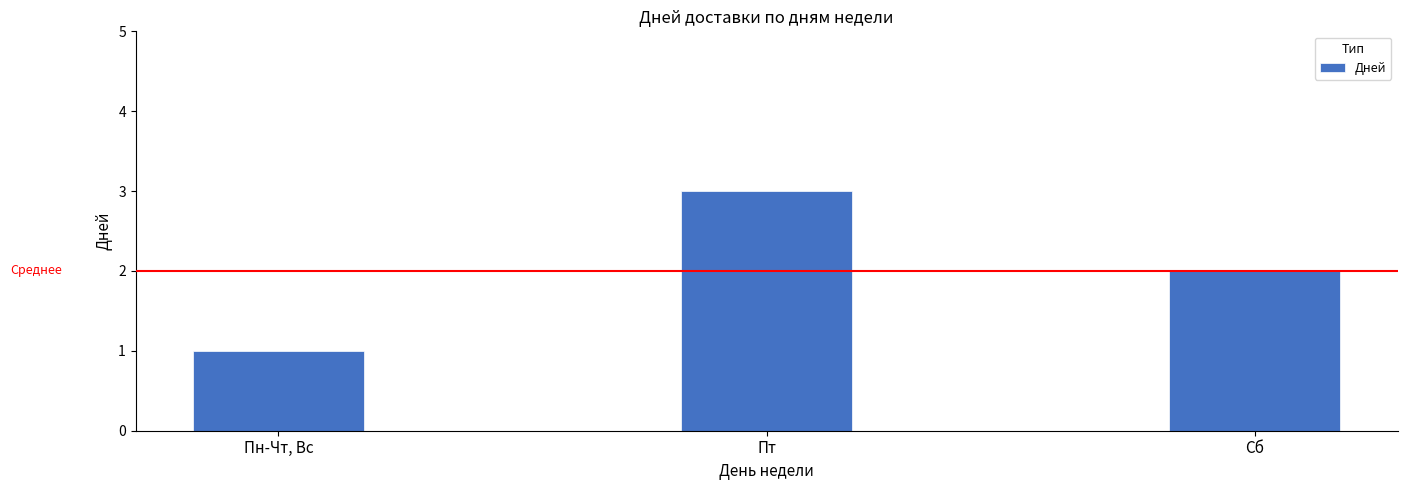

At which category does the chart reach its peak across all series?

Пт